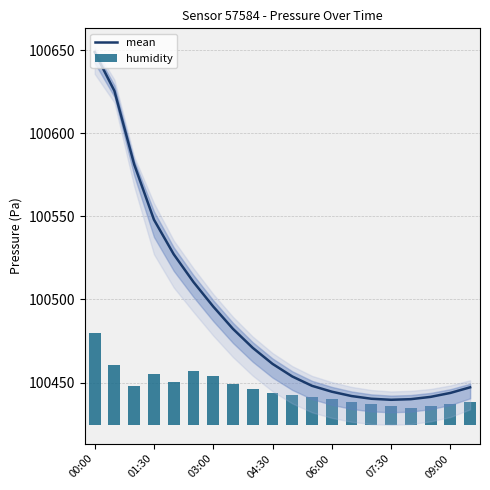

List the series in order of their peak value, highest first.

mean, humidity